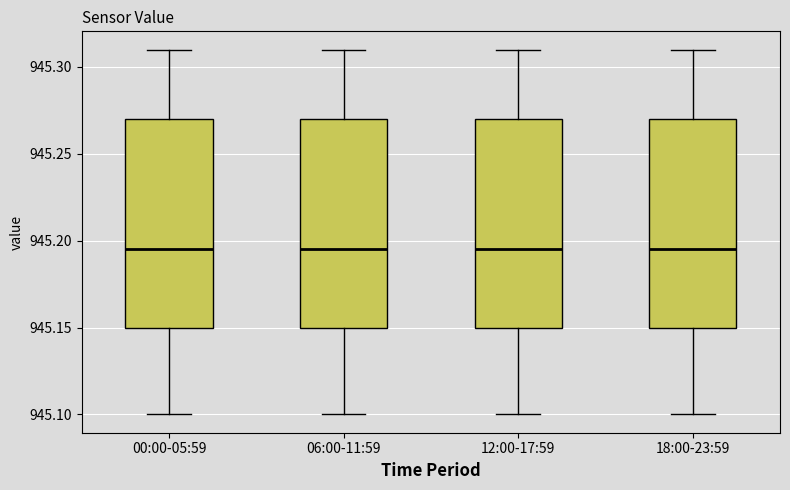

Reading left to right, read every box against the y-axis: the position of its median line, the range the box covers, and the ends of its whiskers. The values are not printed on the chart, so give them approximately, as read against the axis.

00:00-05:59: median 945.195, box 945.150 to 945.270, whiskers 945.100 to 945.310
06:00-11:59: median 945.195, box 945.150 to 945.270, whiskers 945.100 to 945.310
12:00-17:59: median 945.195, box 945.150 to 945.270, whiskers 945.100 to 945.310
18:00-23:59: median 945.195, box 945.150 to 945.270, whiskers 945.100 to 945.310